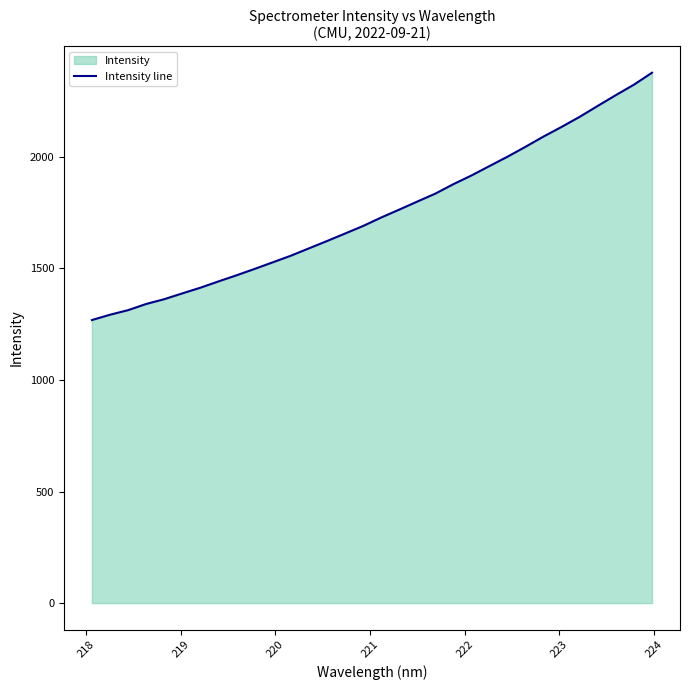

What is the greatest value displayed?

2377.1